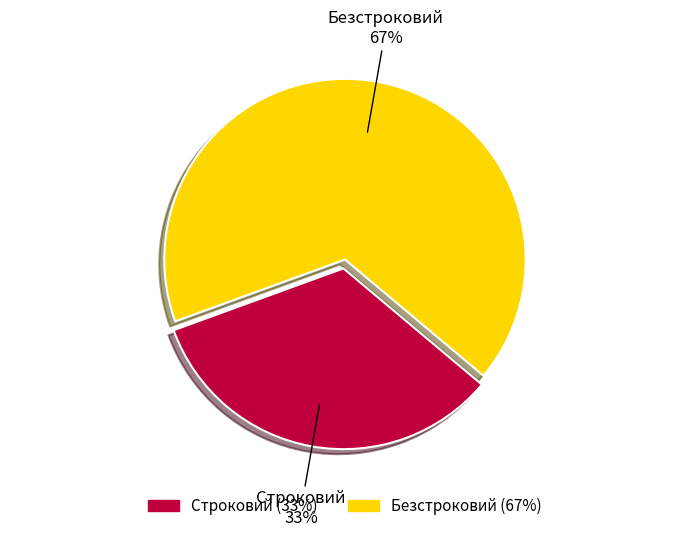

Do Безстроковий and Строковий together represent more than half of the pie?

Yes